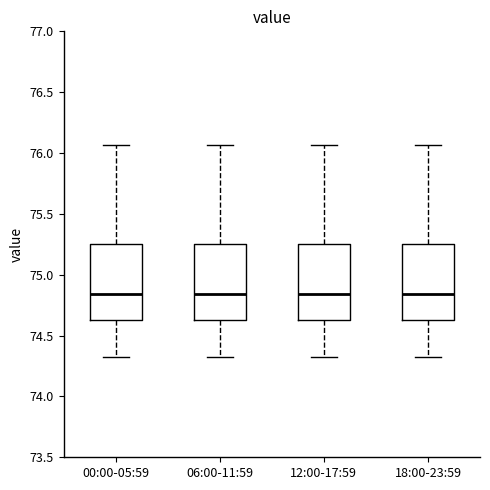

Reading left to right, read every box against the y-axis: the position of its median line, the range the box covers, and the ends of its whiskers. The values are not printed on the chart, so give them approximately, as read against the axis.

00:00-05:59: median 74.85, box 74.65 to 75.25, whiskers 74.30 to 76.05
06:00-11:59: median 74.85, box 74.65 to 75.25, whiskers 74.30 to 76.05
12:00-17:59: median 74.85, box 74.65 to 75.25, whiskers 74.30 to 76.05
18:00-23:59: median 74.85, box 74.65 to 75.25, whiskers 74.30 to 76.05